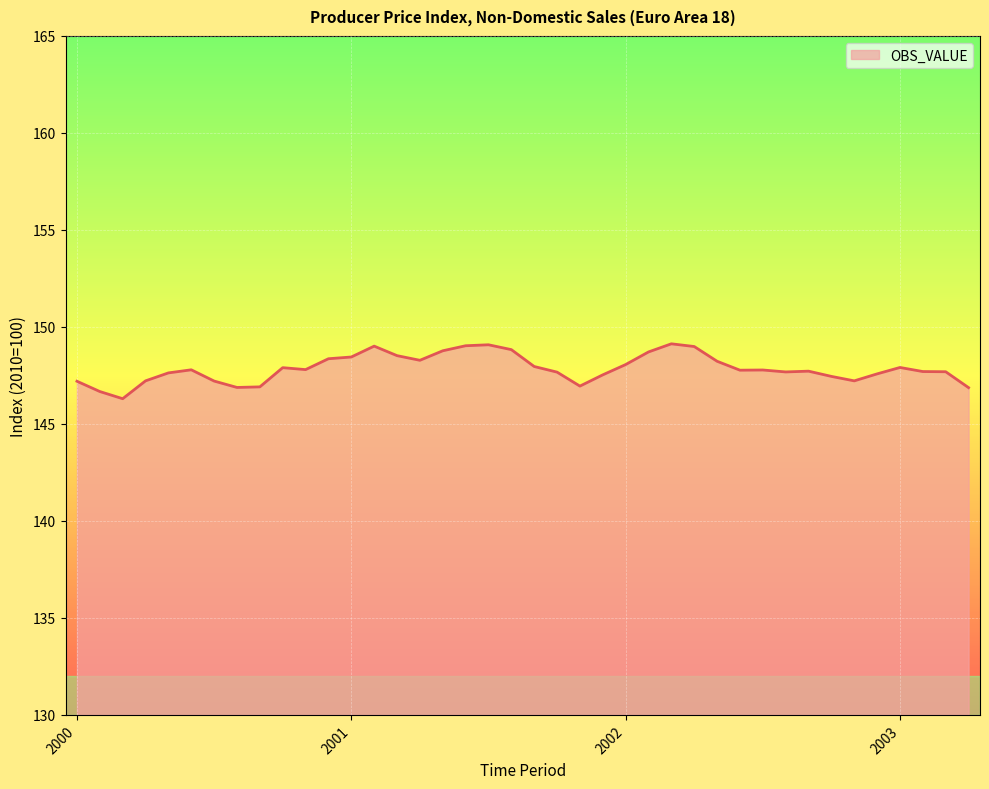

What is the difference between the maximum and minimum values?

2.8